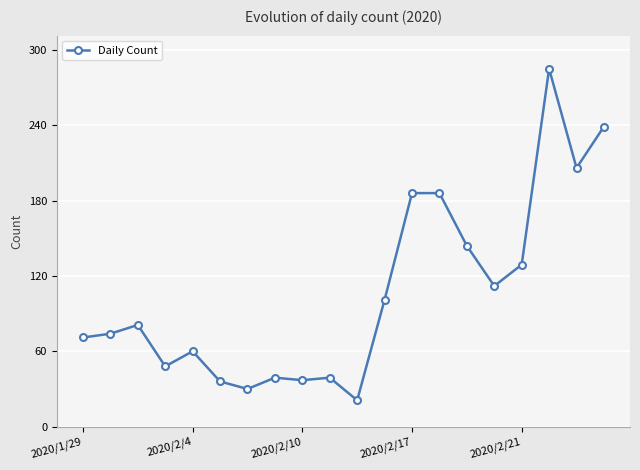

What is the minimum value shown in the chart?

21